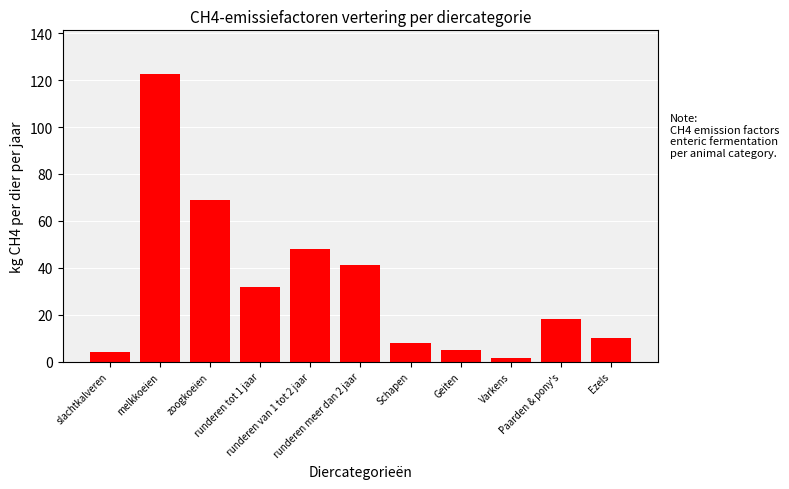

What is the difference between the values at Paarden & pony's and runderen tot 1 jaar?

13.9